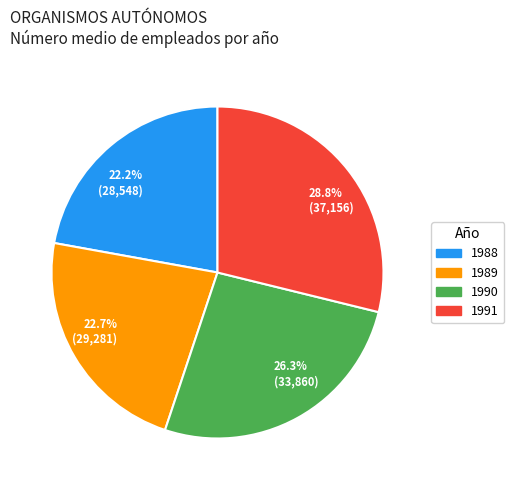

How many slices are in this pie chart?

4